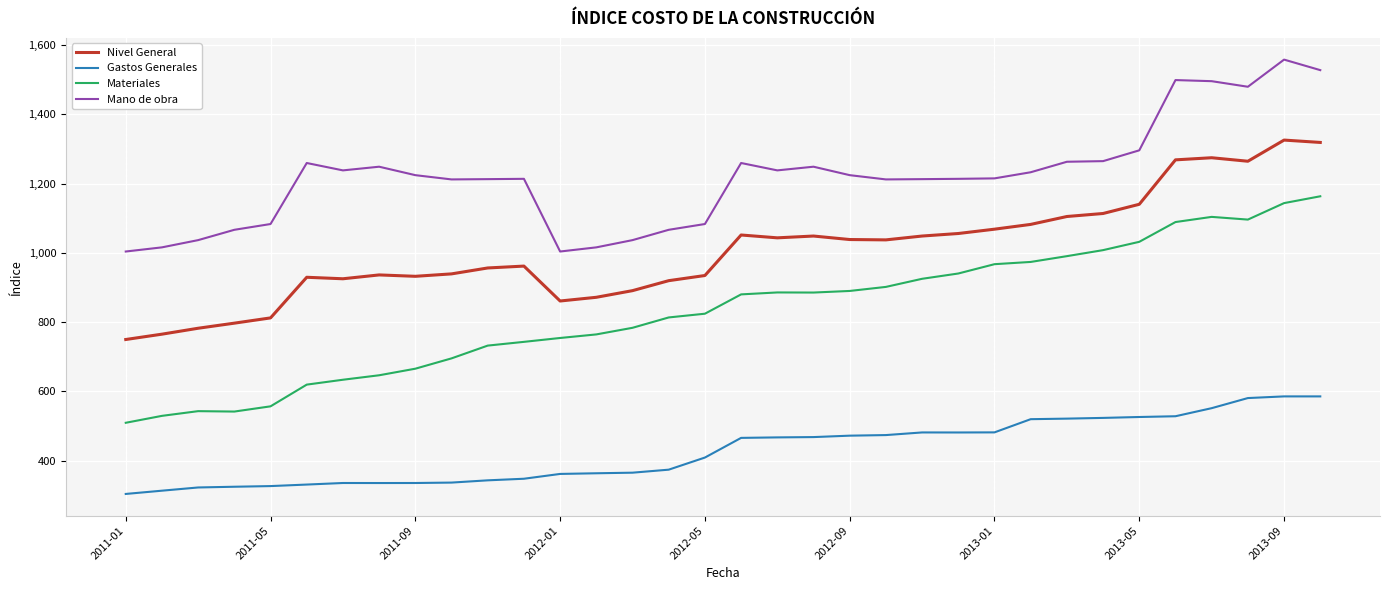

What is the maximum value shown in the chart?

1558.4